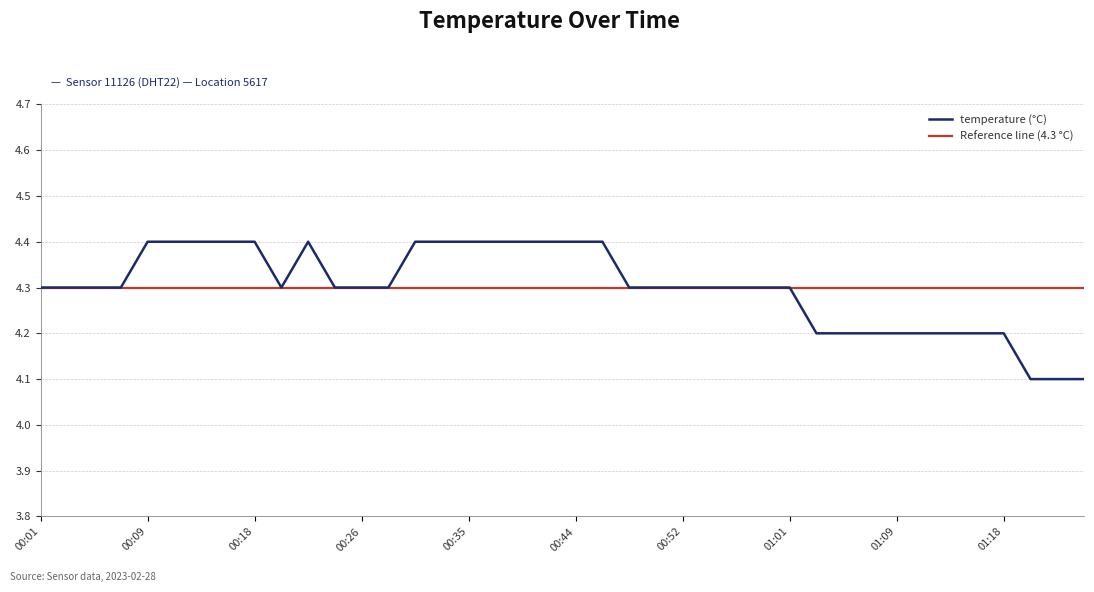

Is it true that the value at 00:16 is 1.9?

False